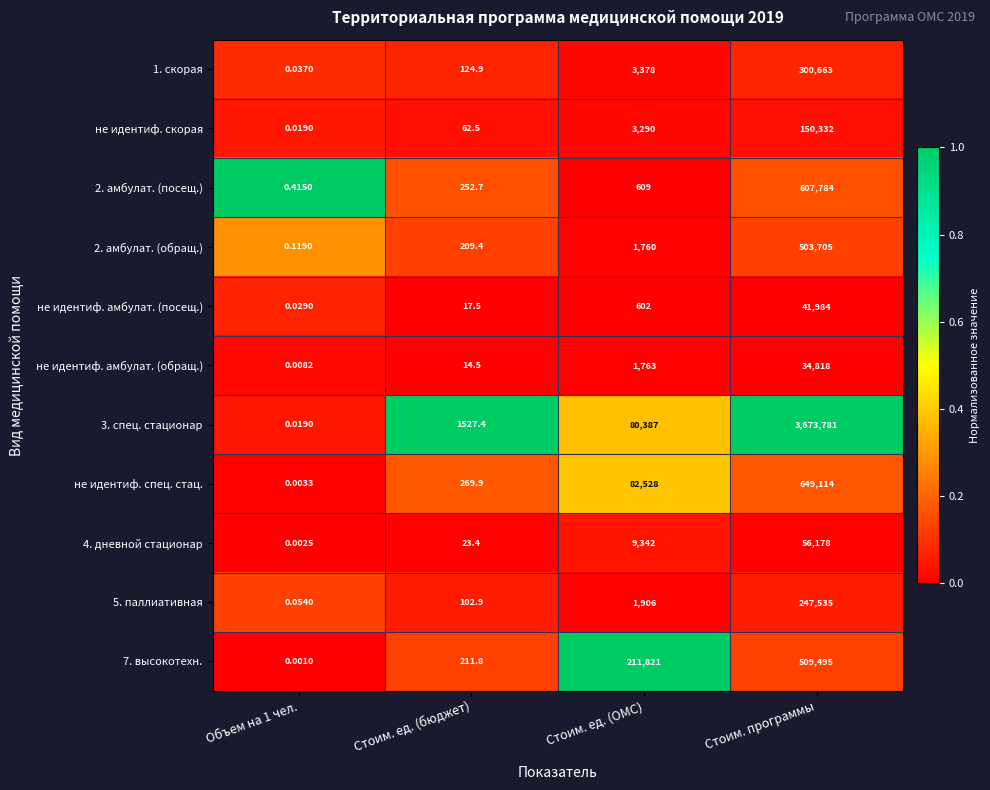

Is the value of 2. амбулат. (посещ.) at Стоим. ед. (ОМС) greater than the value of 7. высокотехн. at Стоим. ед. (бюджет)?

Yes